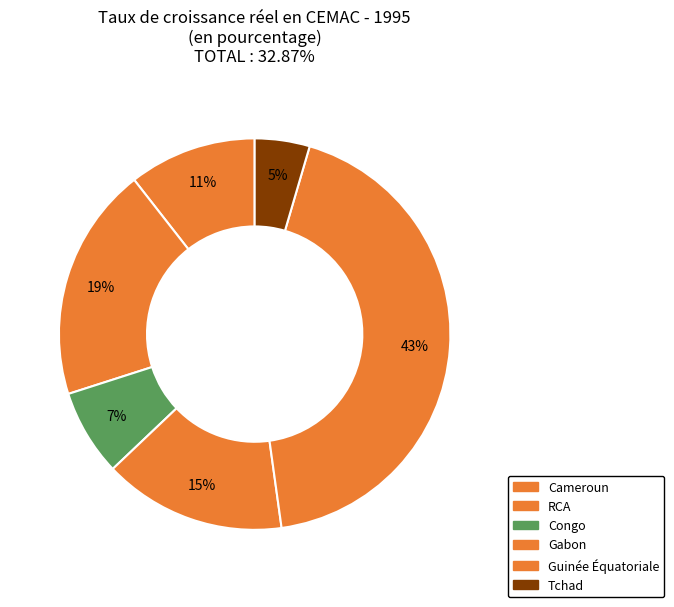

The Tchad slice represents 17% of the pie. True or false?

False